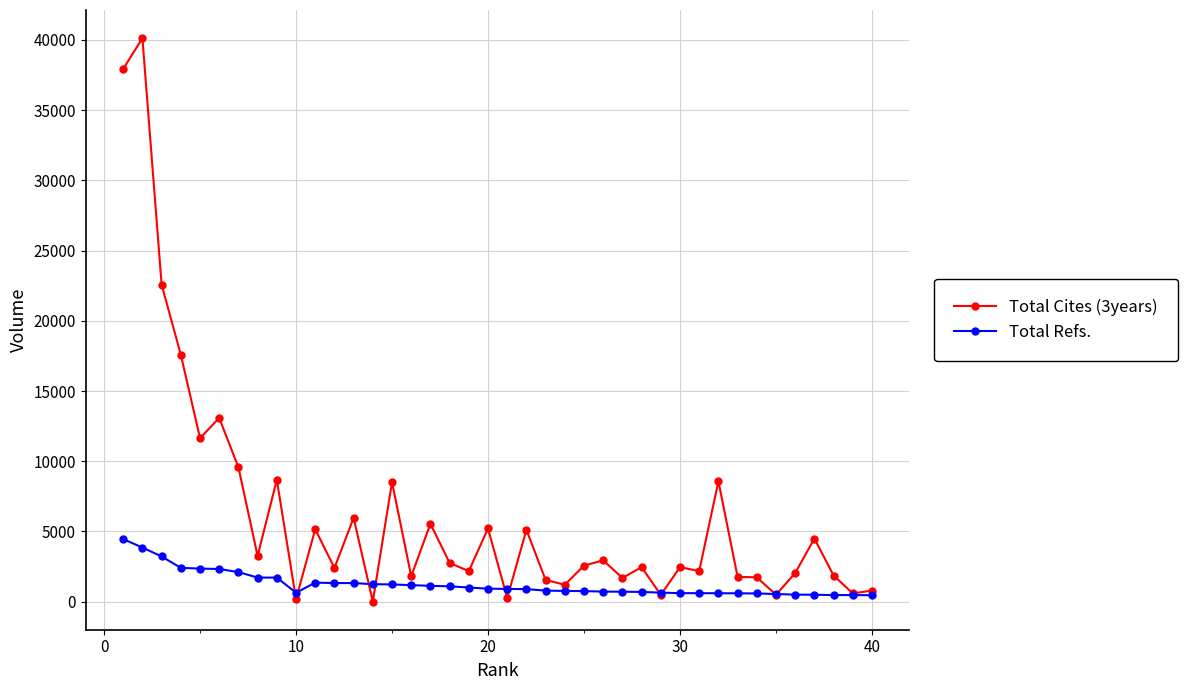

At how many categories does at least one series exceed 20595?

3